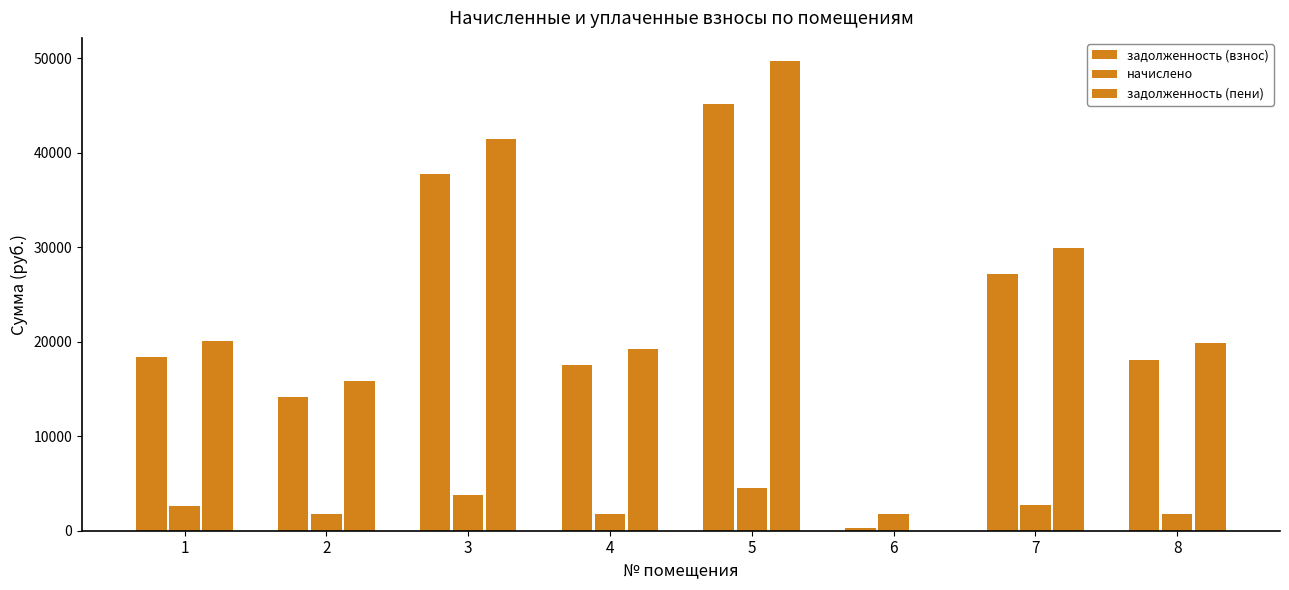

How many categories are shown in the chart?

8